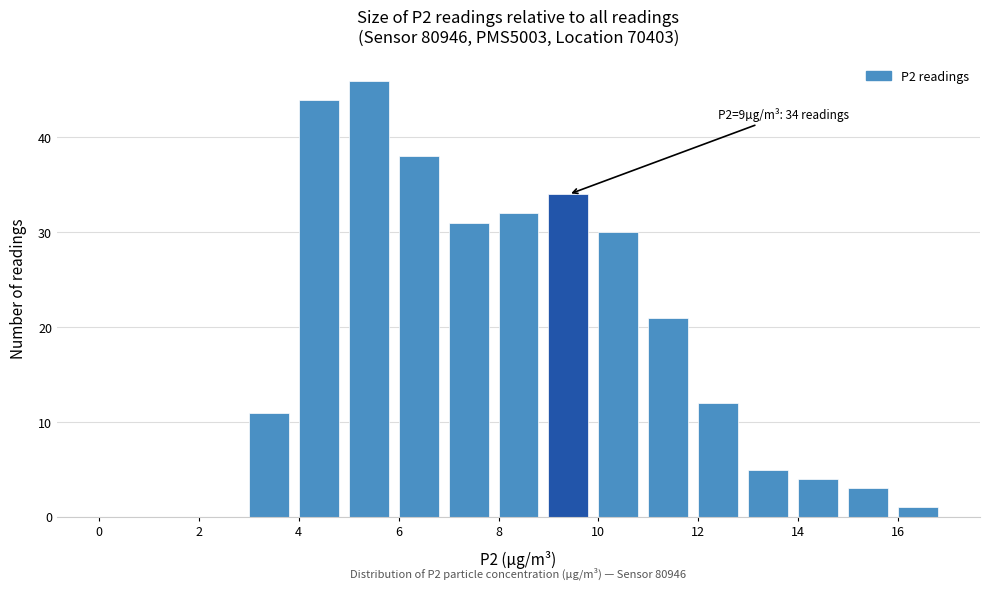

Over which range of the x-axis is the bar tallest?

5 to 6